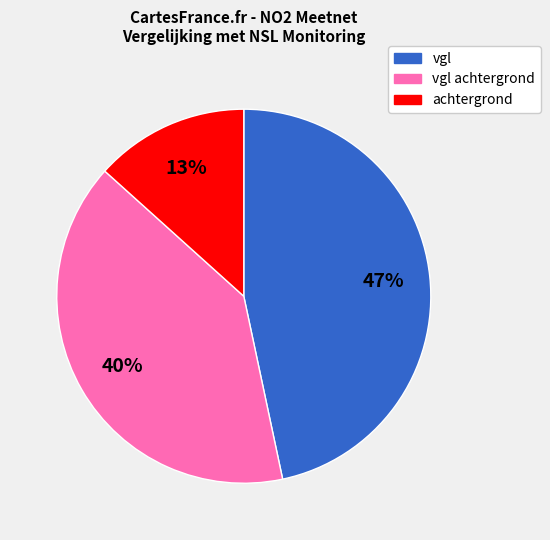

What is the largest slice in the pie chart?

vgl